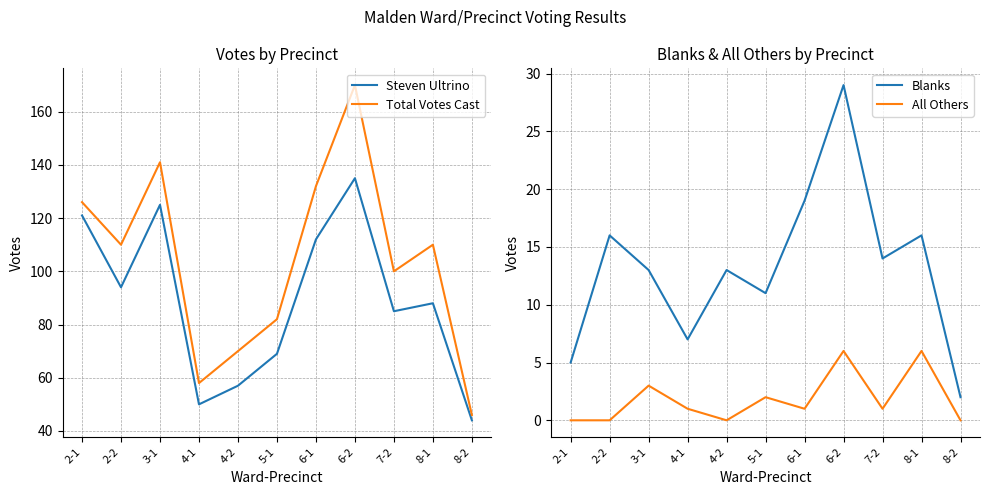

What is the greatest value displayed?

170